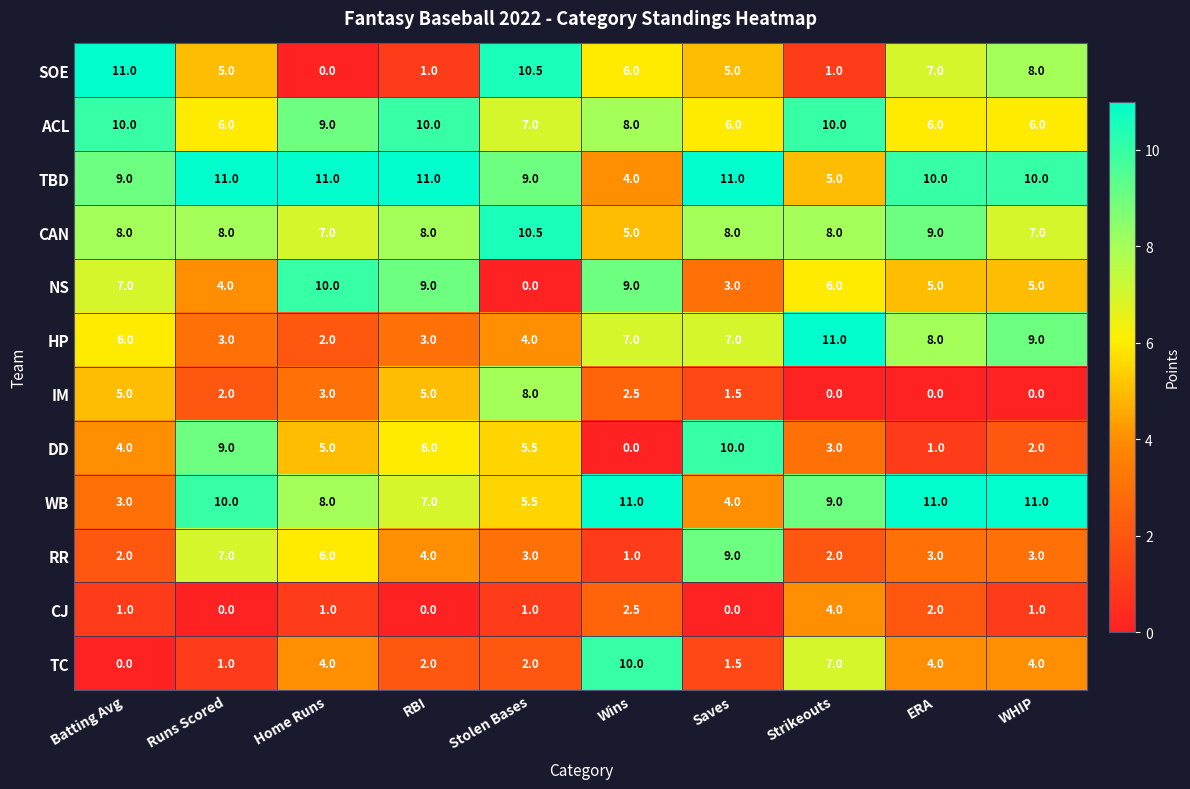

What is the difference between the maximum and second lowest values in the DD series?

9.0